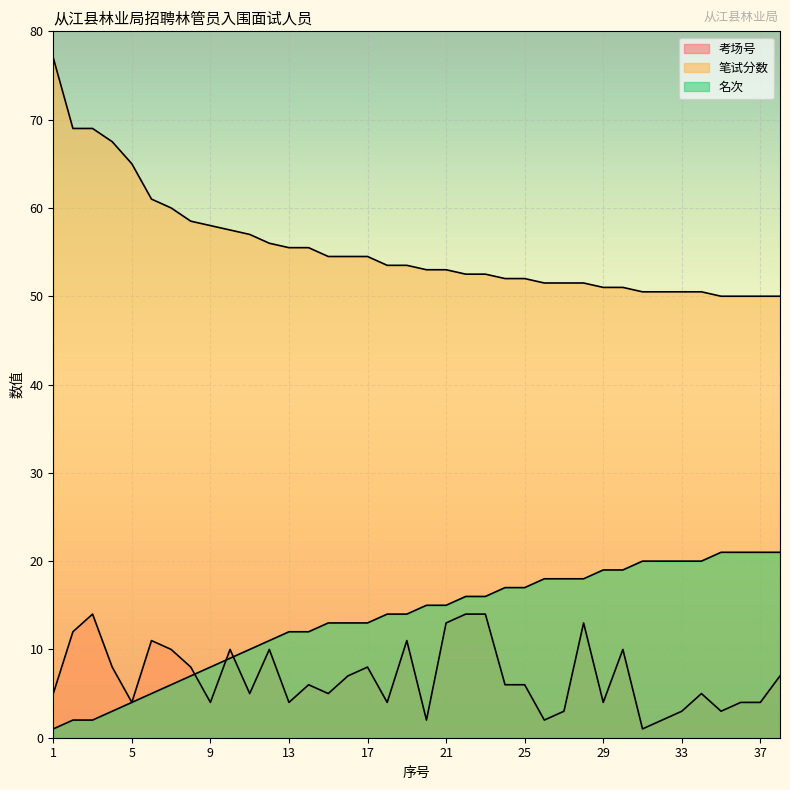

What is the spread (max minus min) of values at 28?

38.5